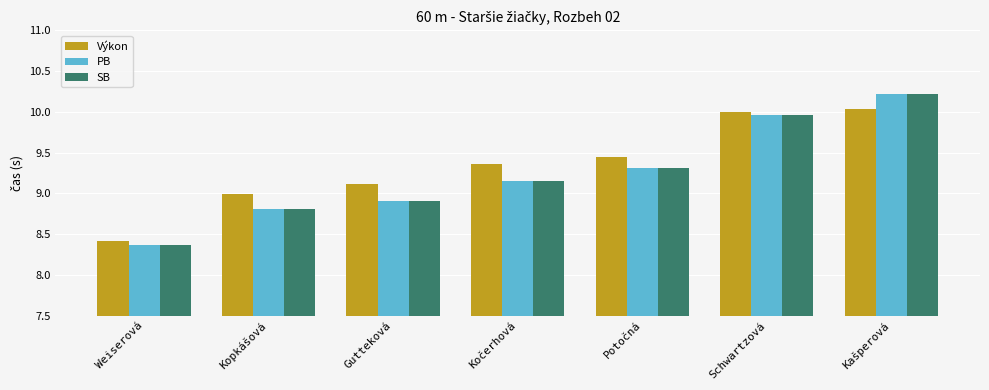

What is the sum of all SB values?

64.7